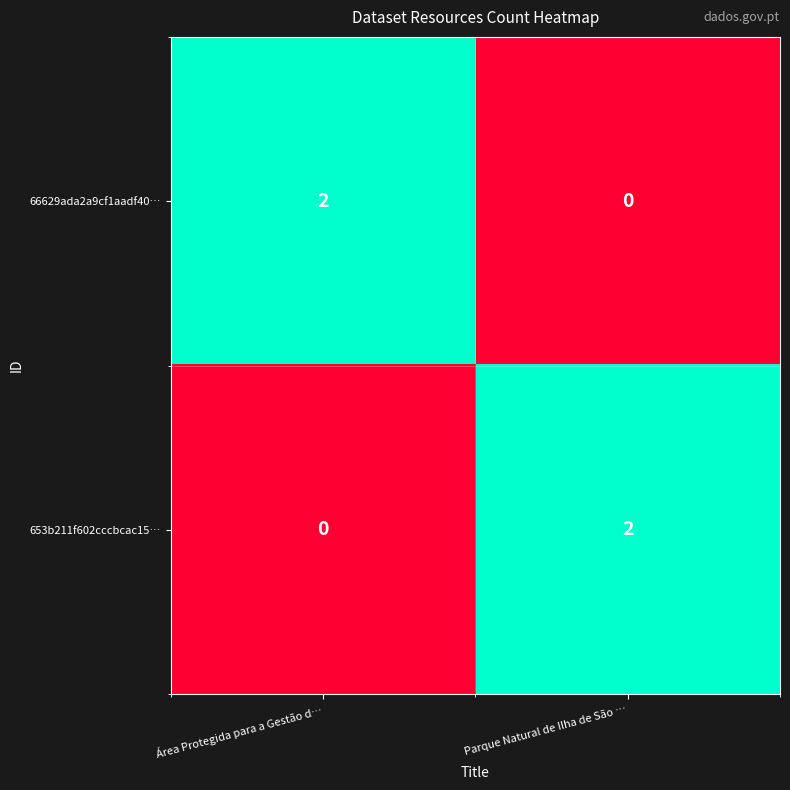

How many values in the 653b211f602cccbcac15… series are below 2?

1